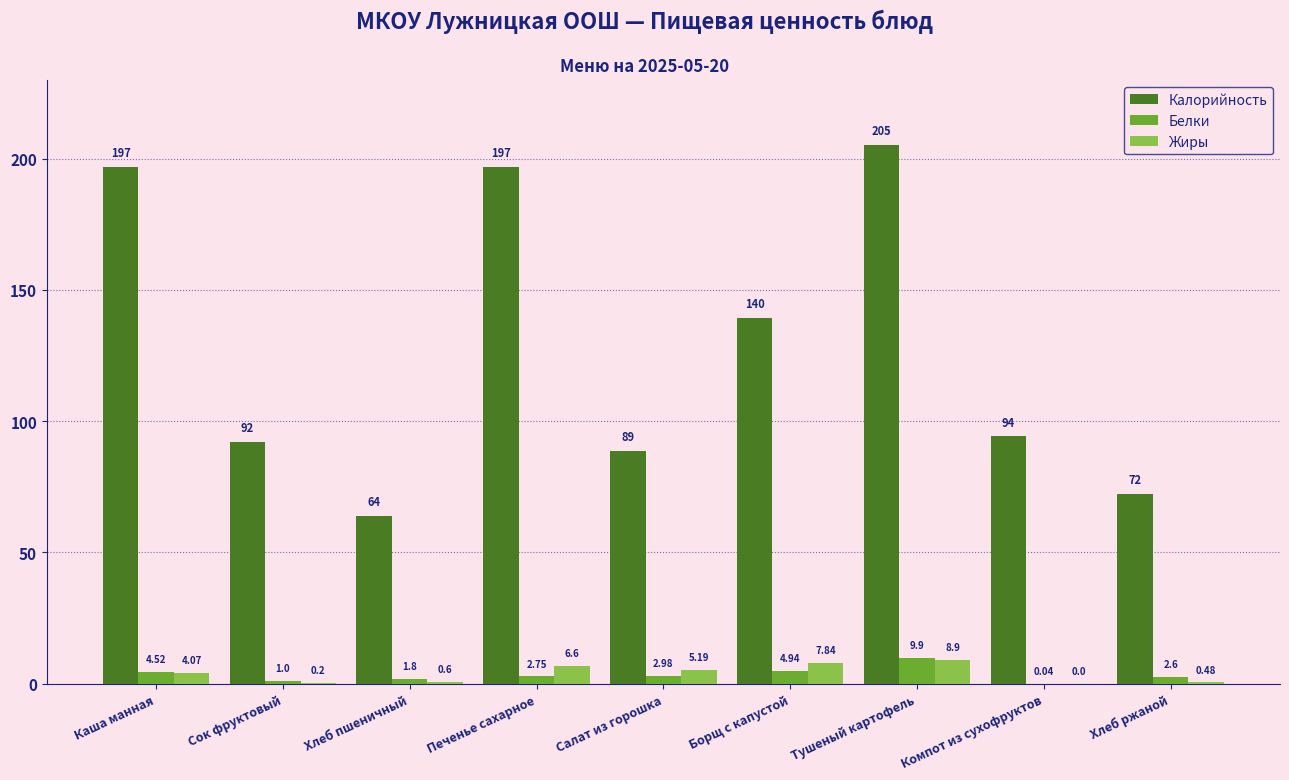

What is the total value across all series at Тушеный картофель?

224.1